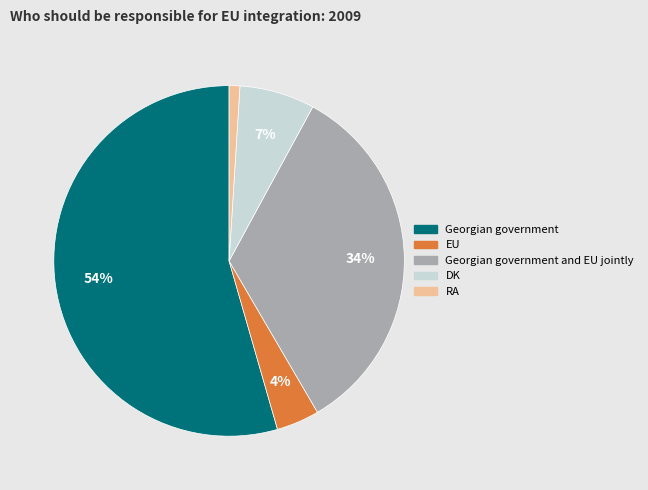

To the nearest percent, what is the difference between the Georgian government and EU slice percentages?

50%